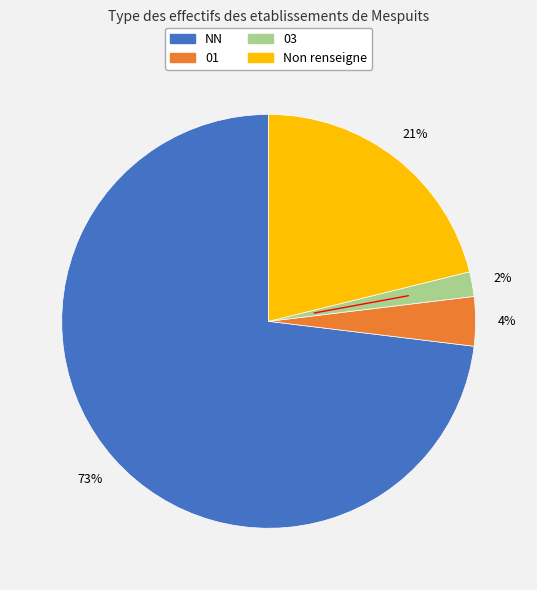

Is there a majority slice in this chart?

Yes